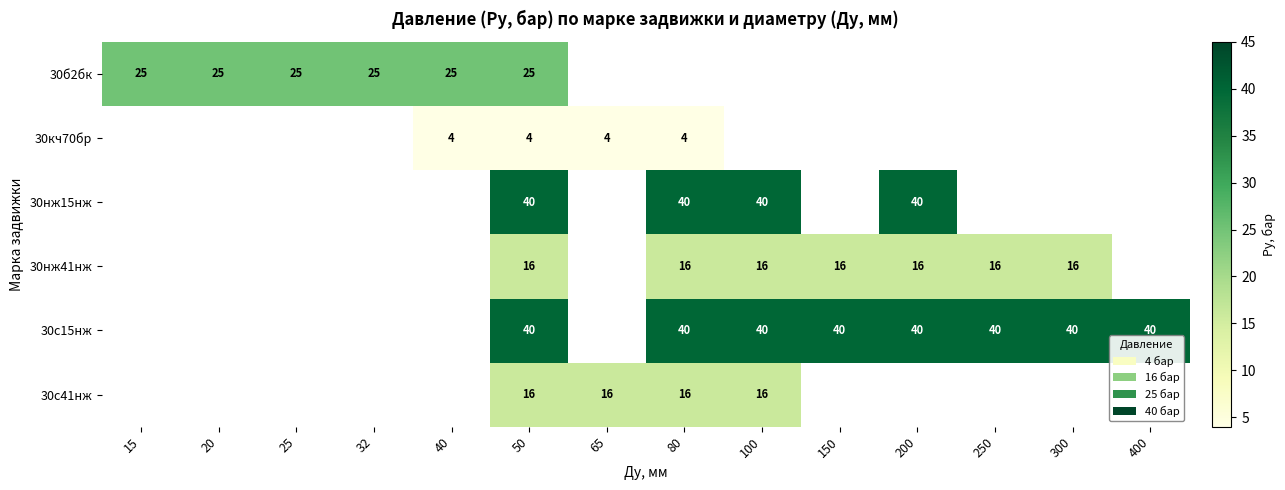

Is it true that 30нж15нж equals 60 at 50?

False